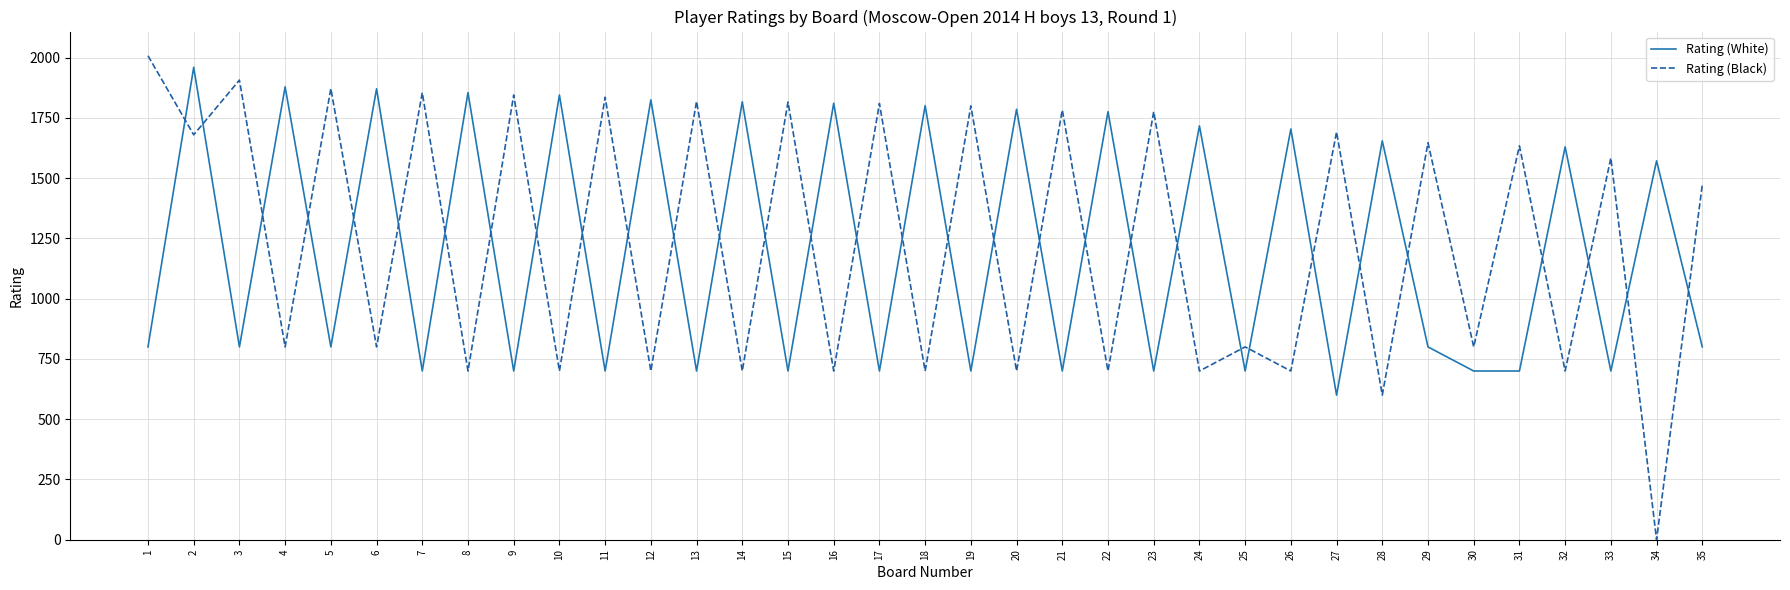

Is the value of Rating (Black) at 24 greater than the value of Rating (White) at 29?

No